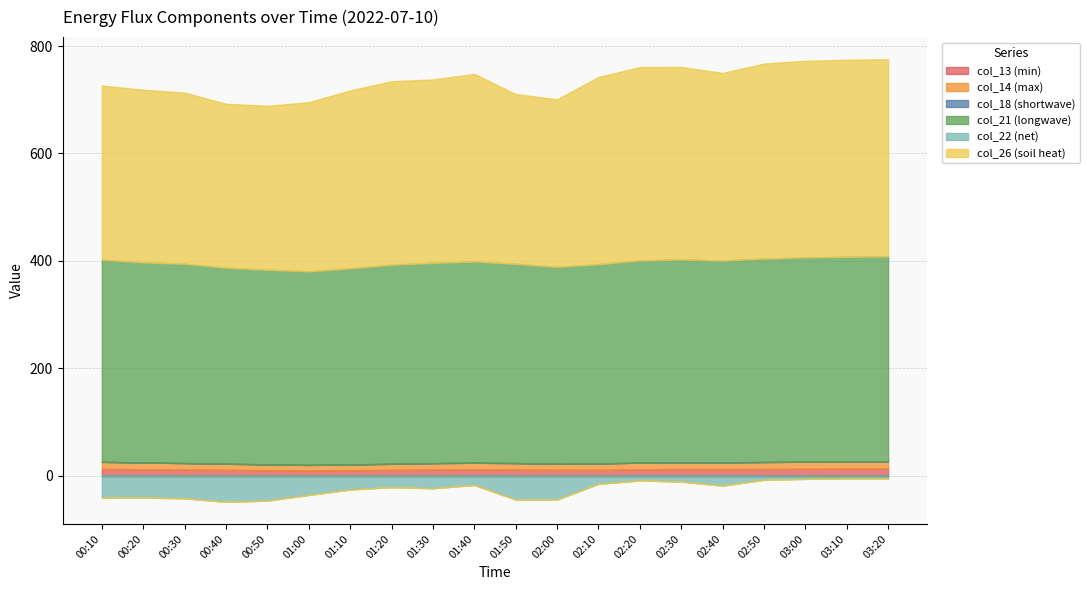

What position from the right is 00:30?

18